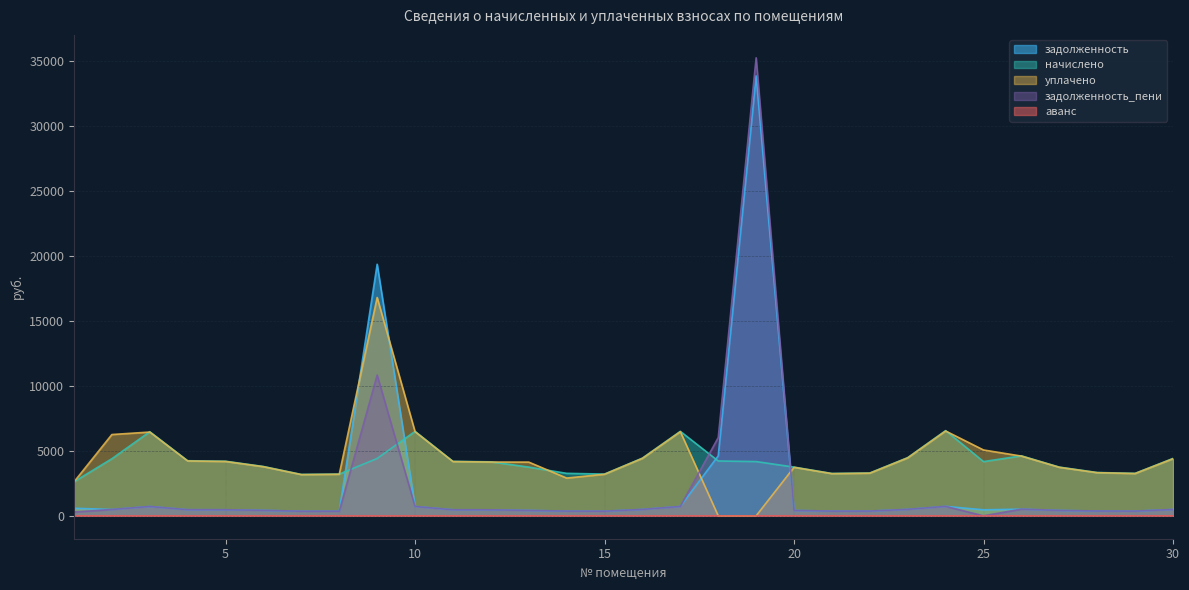

What is the greatest value displayed?

35244.2